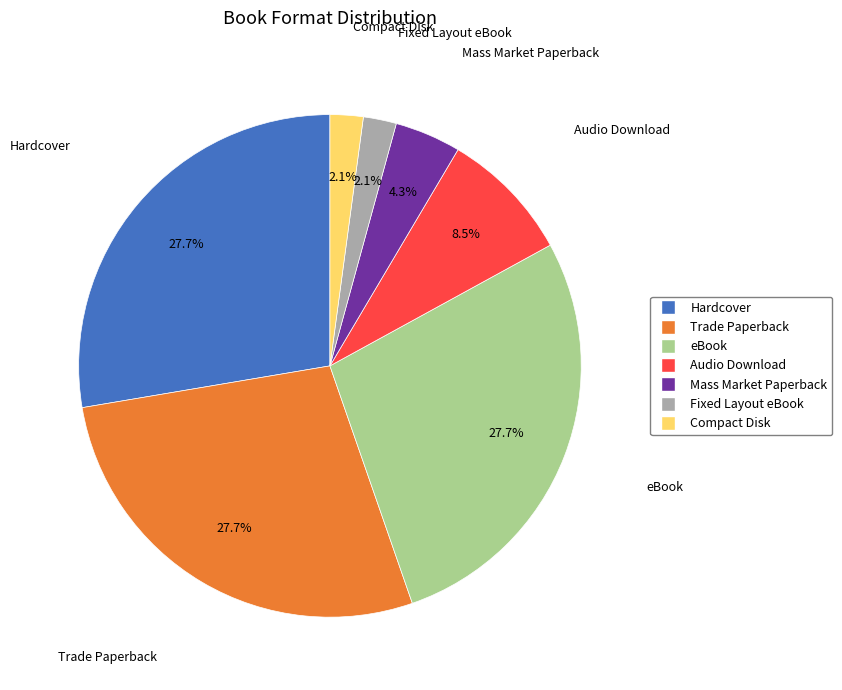

What percentage is NOT represented by eBook?

72.3%